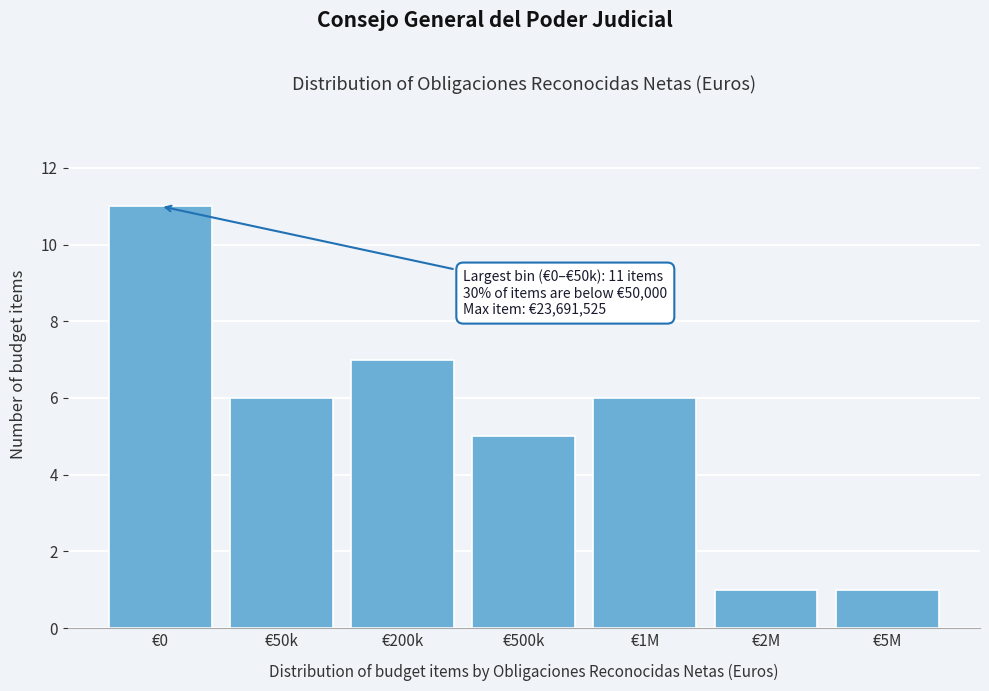

Reading left to right, extract all data points from this chart.

11	6	7	5	6	1	1